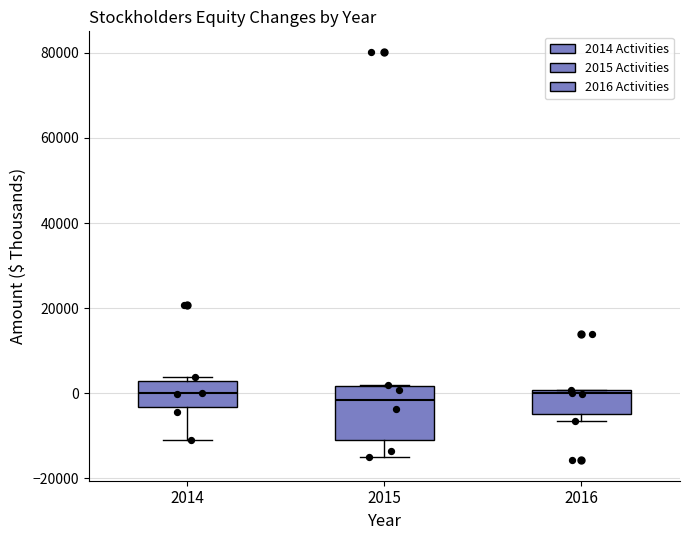

Reading left to right, read every box against the y-axis: the position of its median line, the range the box covers, and the ends of its whiskers. The values are not printed on the chart, so give them approximately, as read against the axis.

2014: median 0, box -4000 to 2000, whiskers -12000 to 4000
2015: median -2000, box -12000 to 2000, whiskers -16000 to 2000
2016: median 0 (just below the box's upper edge), box -4000 to 0, whiskers -6000 to 0